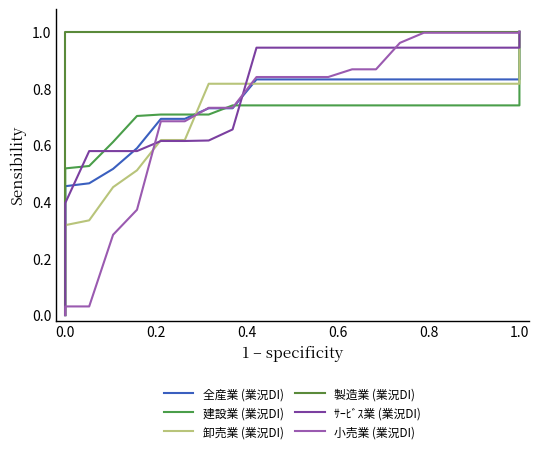

True or false: 全産業 has more than 2 points higher than both neighbors.

False